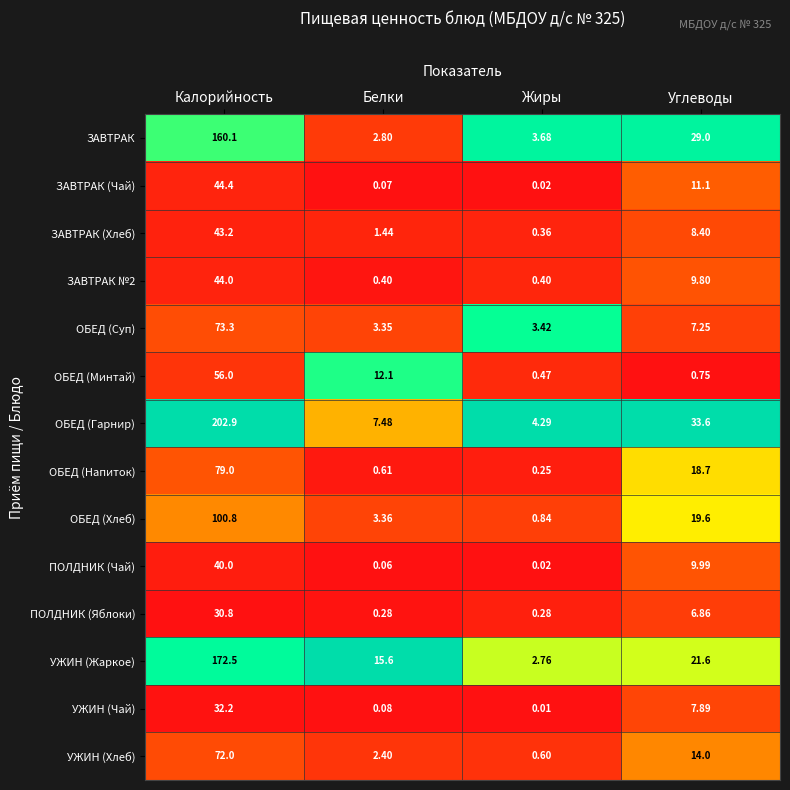

At which label does ЗАВТРАК (Хлеб) first exceed 8?

Калорийность